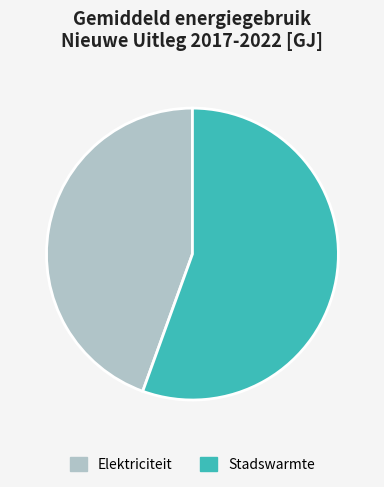

Which slice represents more than half of the pie?

Stadswarmte